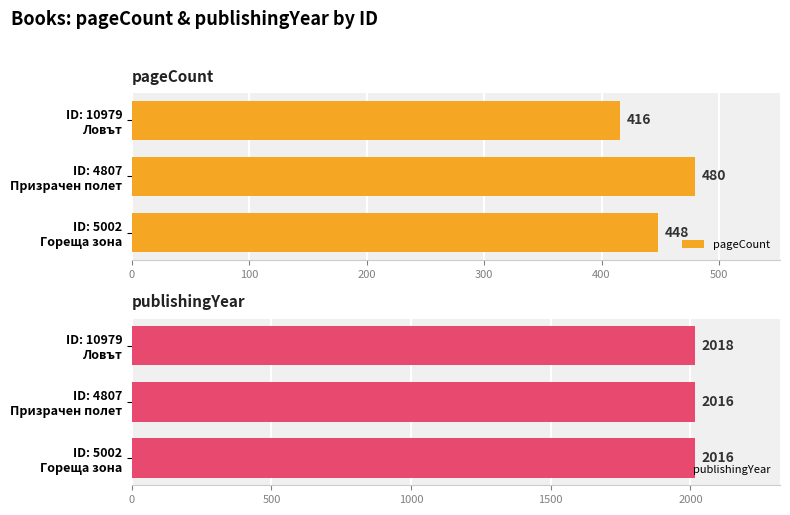

What is the sum of all publishingYear values?

6050